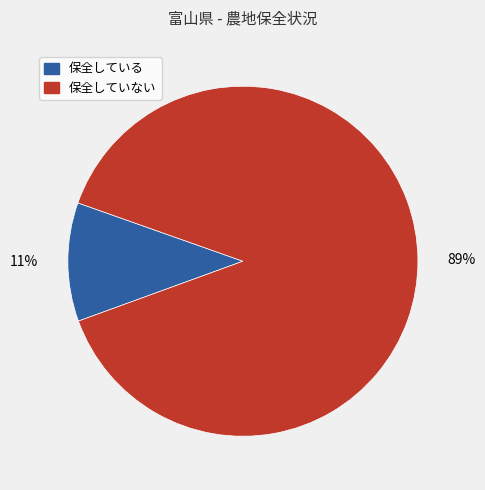

To the nearest percent, what is the difference between the largest and smallest slice percentages?

78%